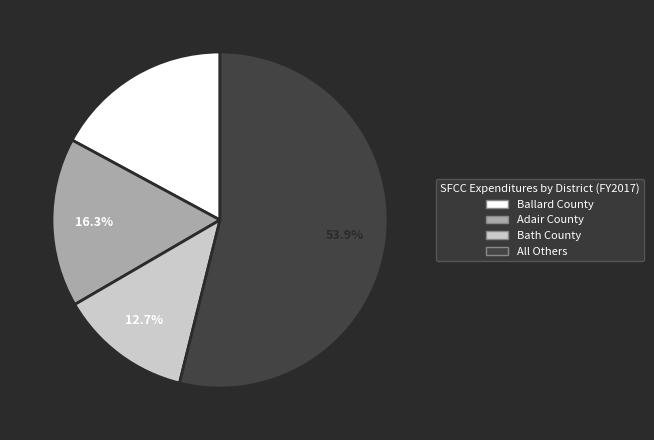

Does any single category account for the majority?

Yes